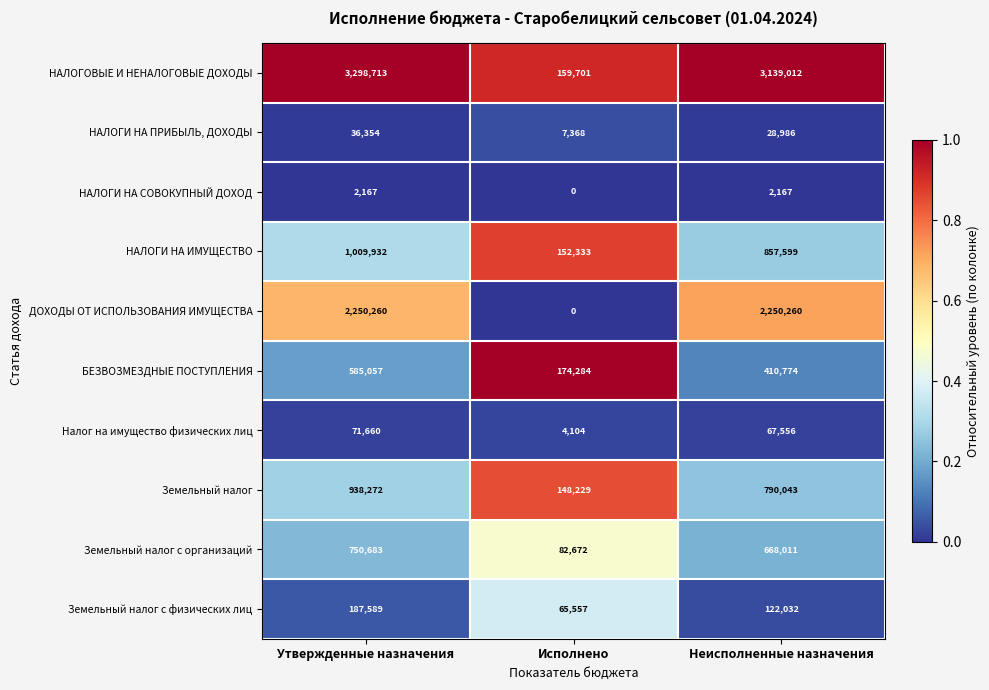

Where is БЕЗВОЗМЕЗДНЫЕ ПОСТУПЛЕНИЯ nearest to the value 379670?

Неисполненные назначения